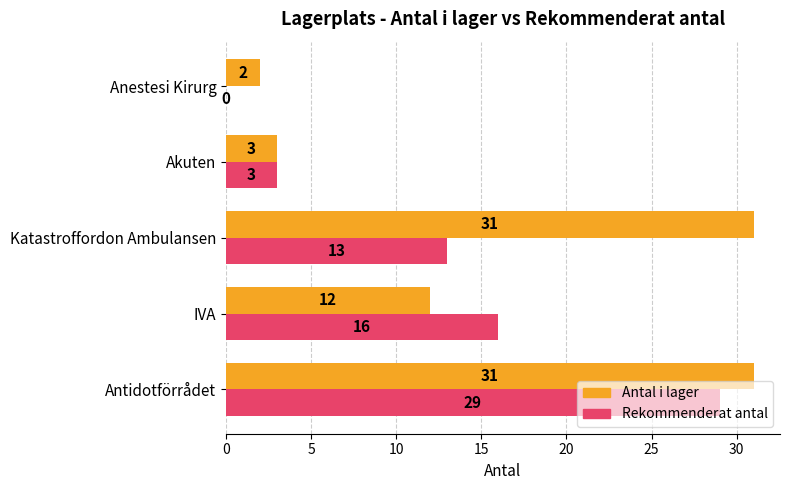

Between Katastroffordon Ambulansen and Anestesi Kirurg, which series saw the biggest shift?

Antal i lager